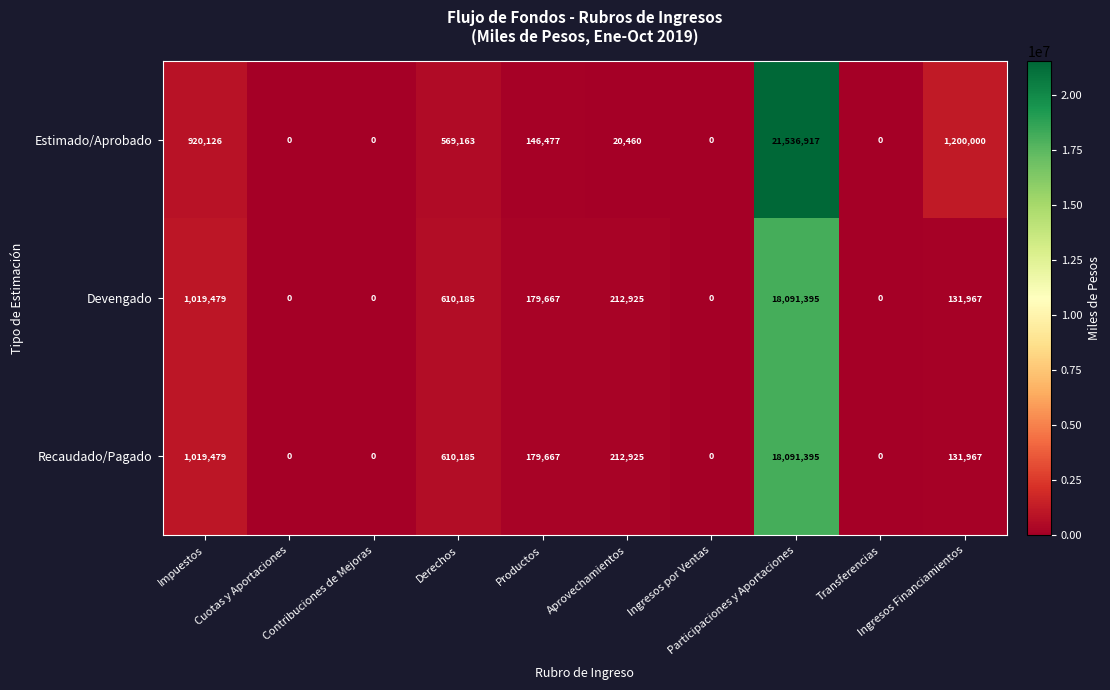

What is the total value across all series at Derechos?

1789533